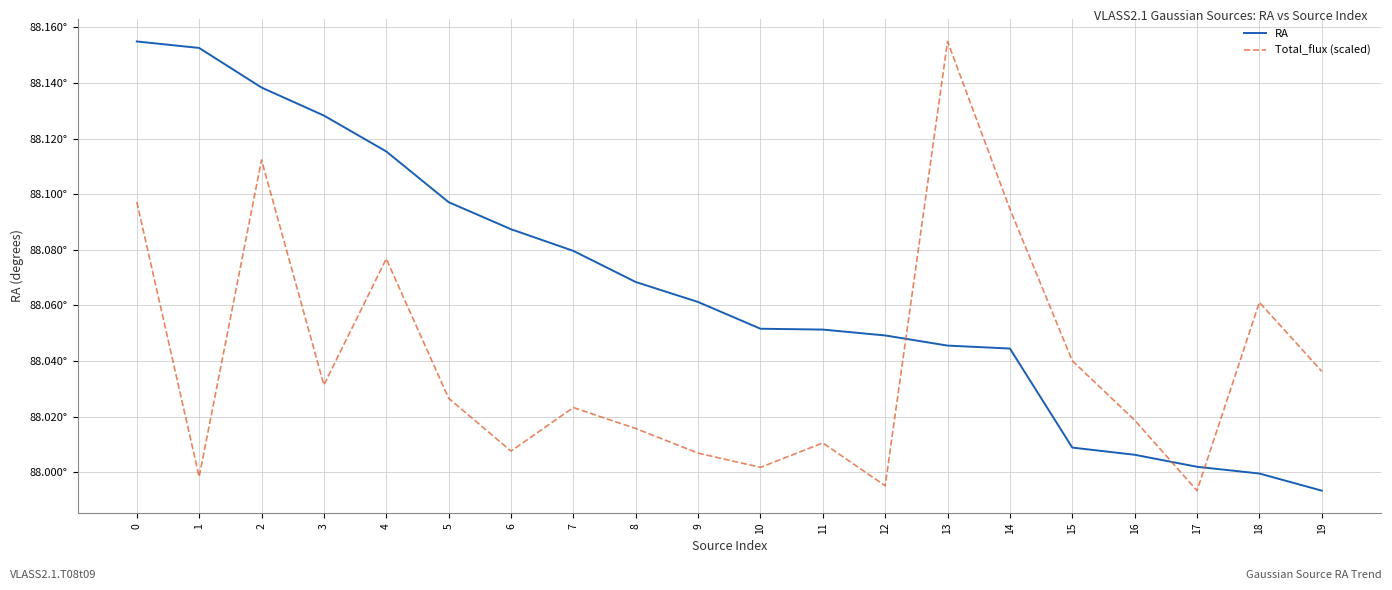

List the labels in order of RA value, smallest first.

19, 18, 17, 16, 15, 14, 13, 12, 11, 10, 9, 8, 7, 6, 5, 4, 3, 2, 1, 0